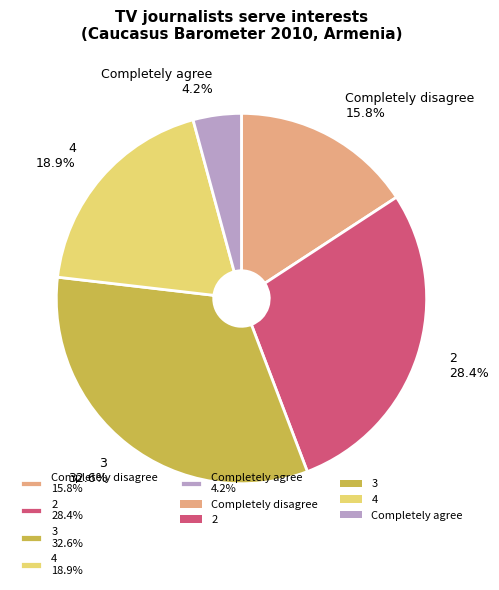

To the nearest percent, what percentage of the pie is Completely disagree?

16%